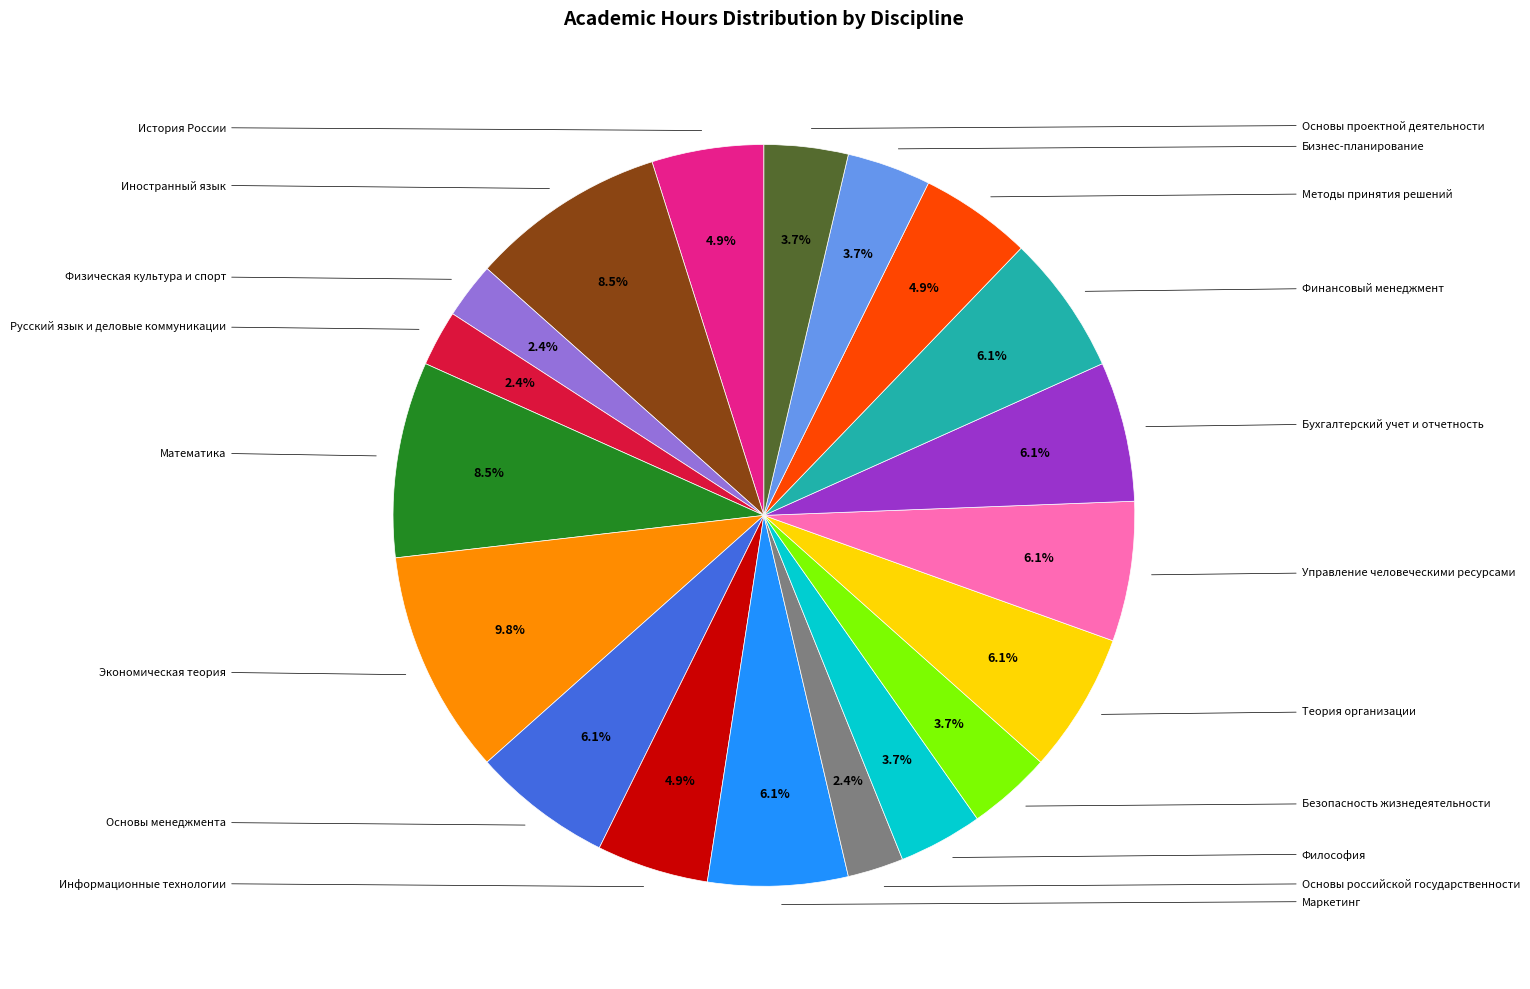

Is there a majority slice in this chart?

No